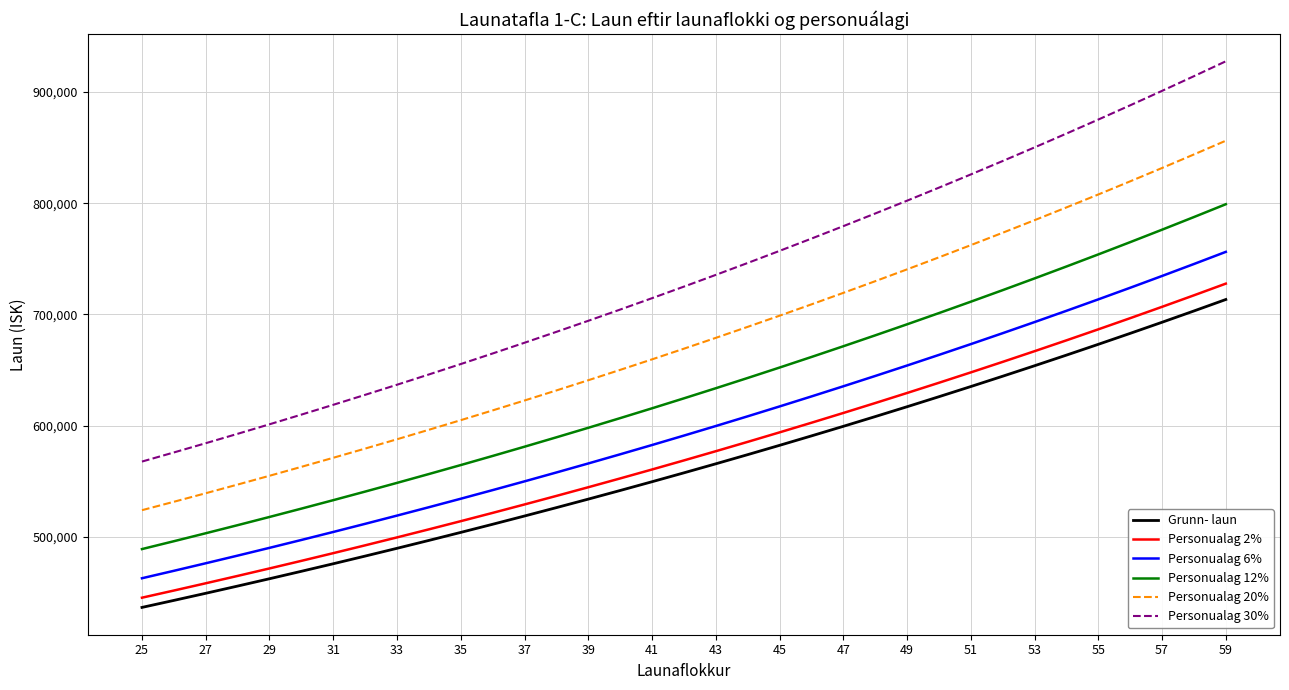

True or false: Personualag 12% and Personualag 30% cross at least once.

False